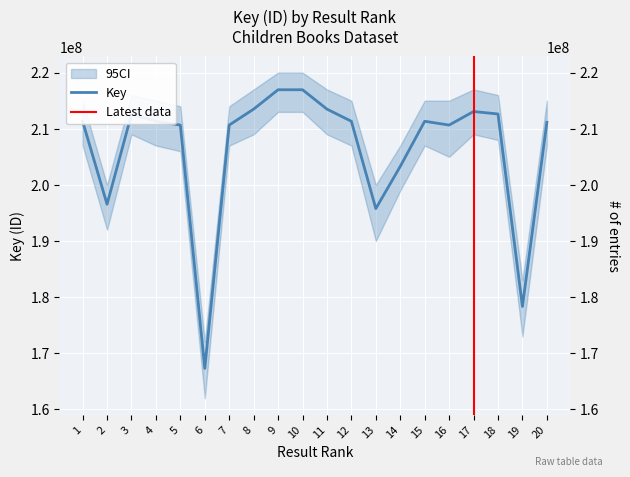

List the labels in order of value, smallest first.

6, 19, 13, 2, 14, 16, 5, 7, 20, 1, 4, 15, 12, 3, 18, 17, 8, 11, 9, 10